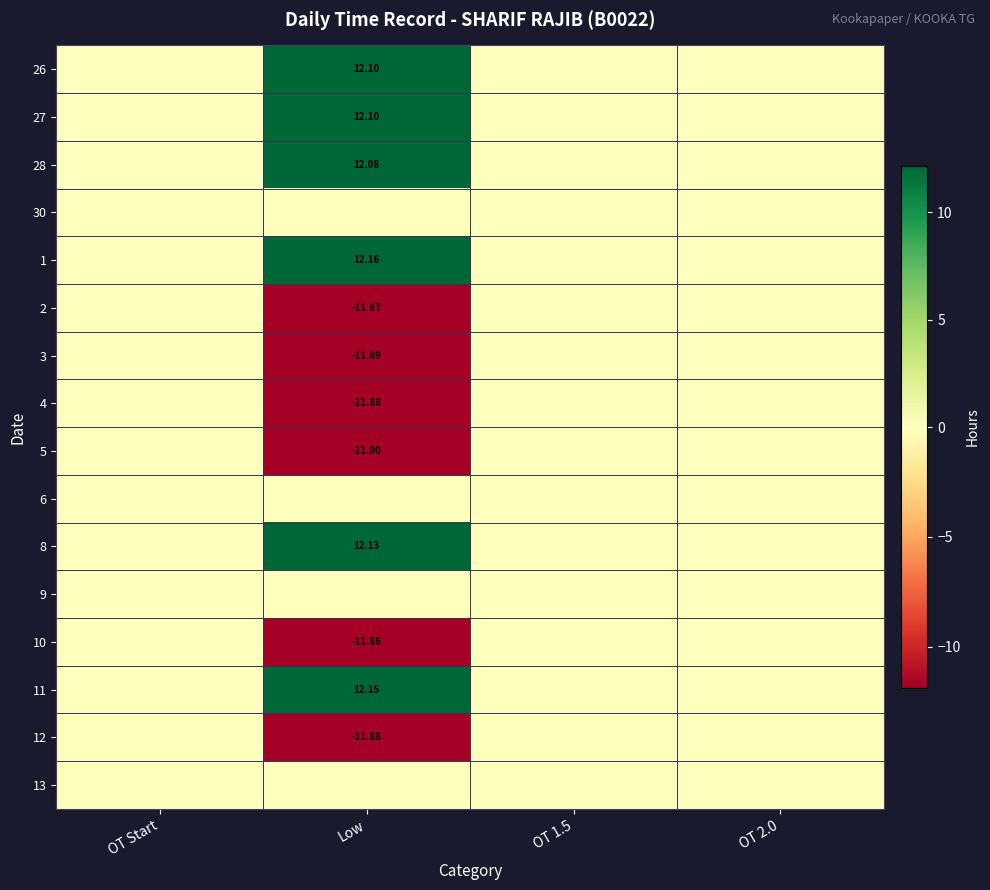

What is the spread (max minus min) of values at Low?

24.1